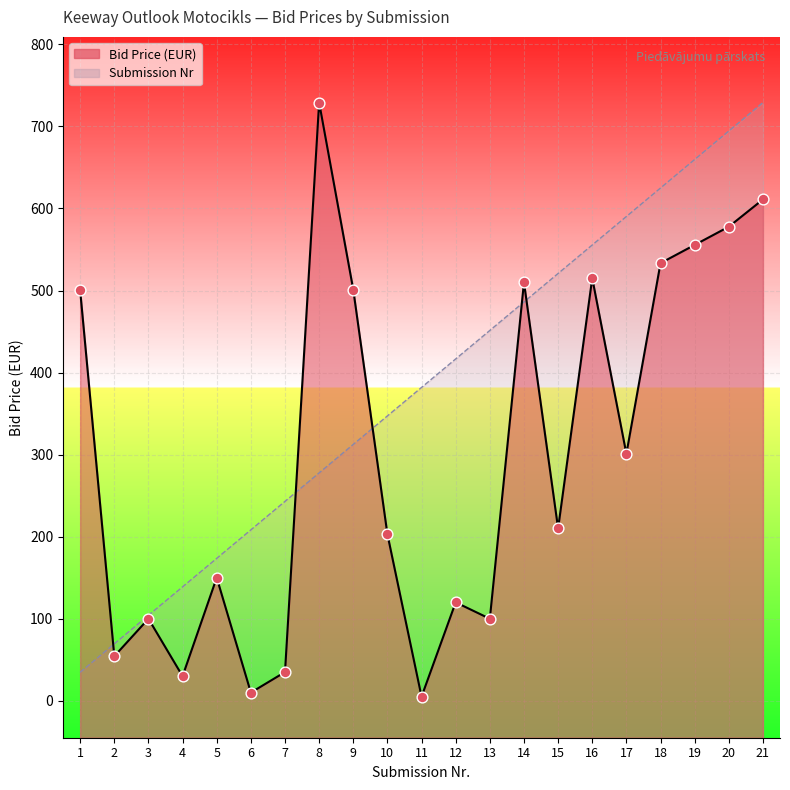

Is the value of Bid Price at 21 greater than the value of Submission Nr at 14?

Yes